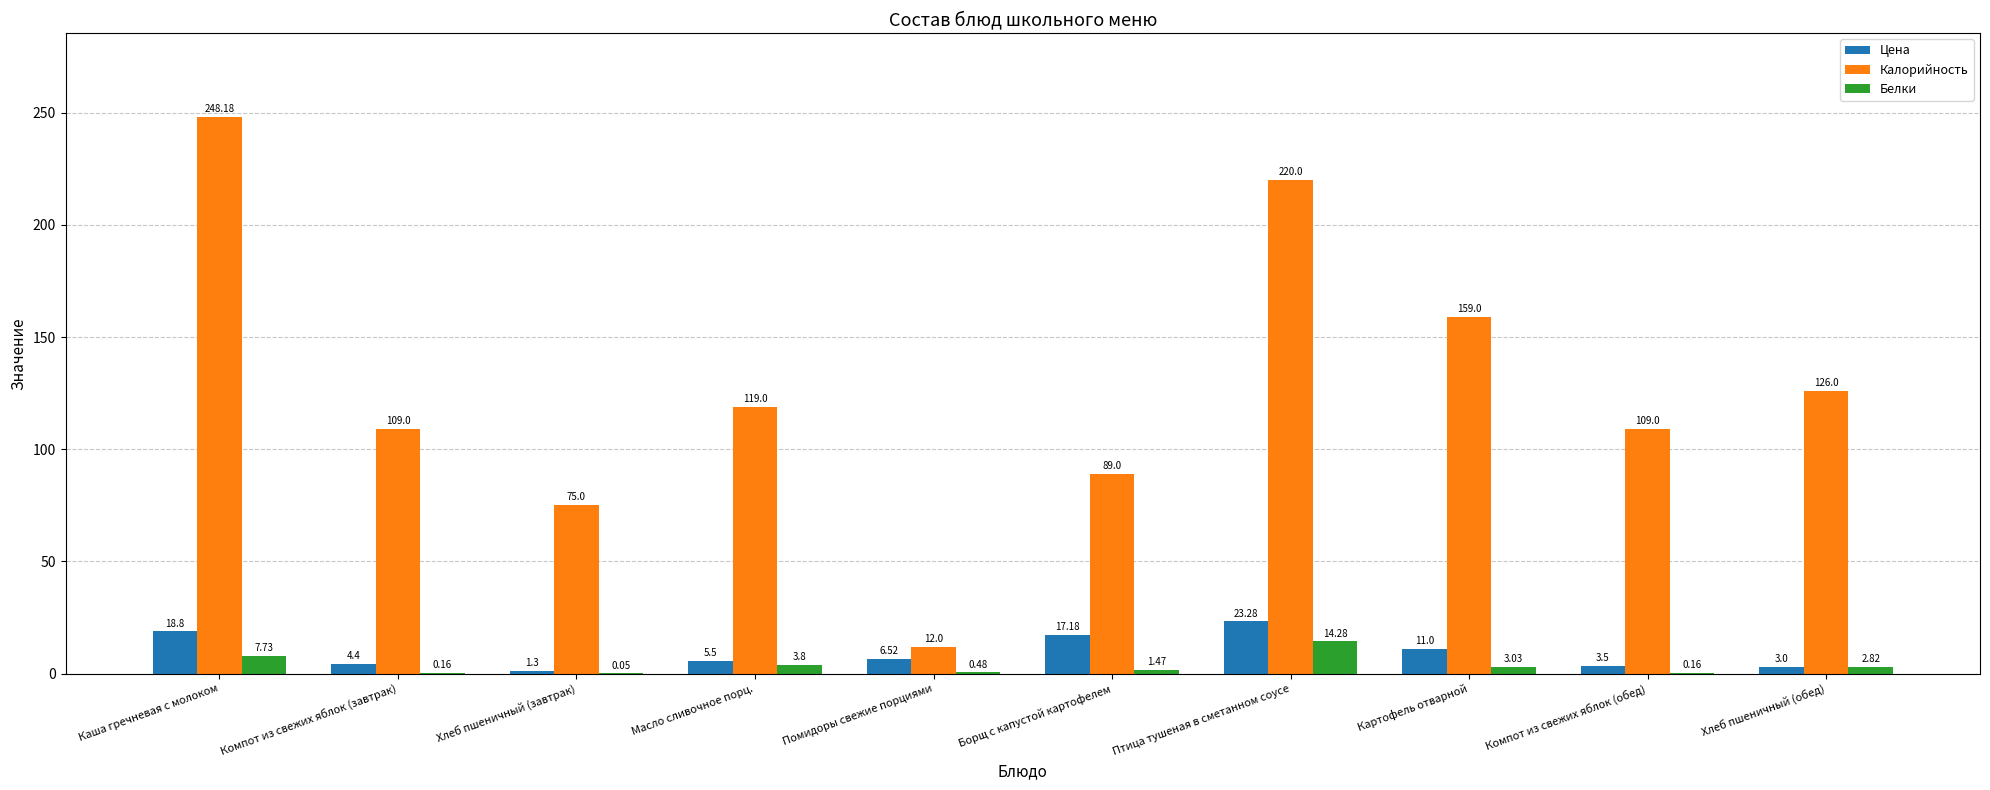

Between Хлеб пшеничный (завтрак) and Птица тушеная в сметанном соусе, which series saw the biggest shift?

Калорийность